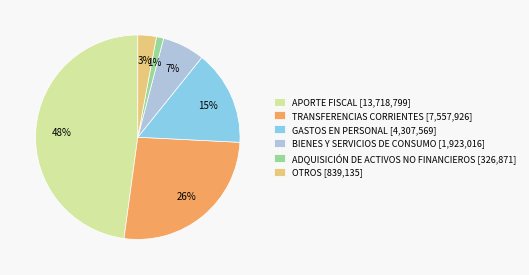

Does ADQUISICIÓN DE ACTIVOS NO FINANCIEROS represent more than half of the total?

No